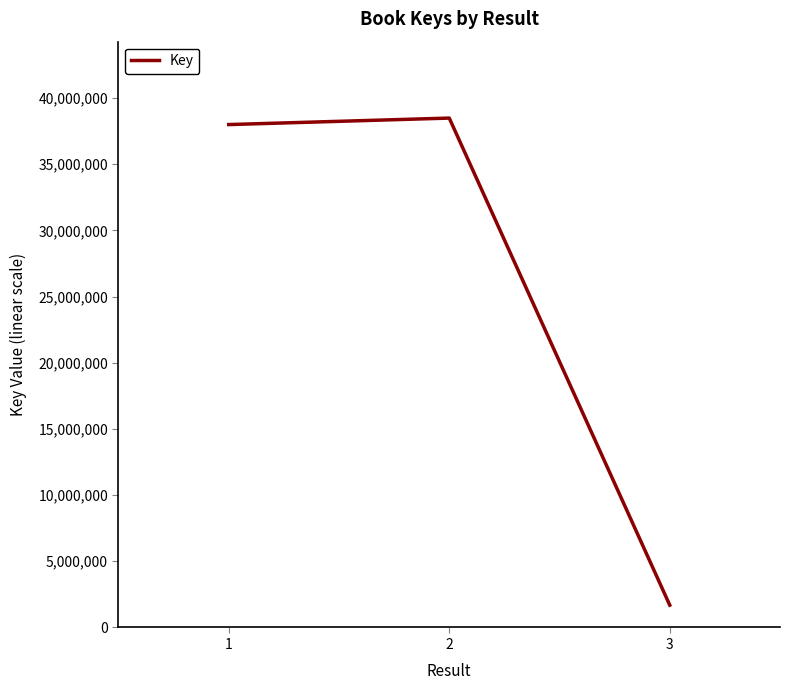

What value does the data have at 3?

1687566